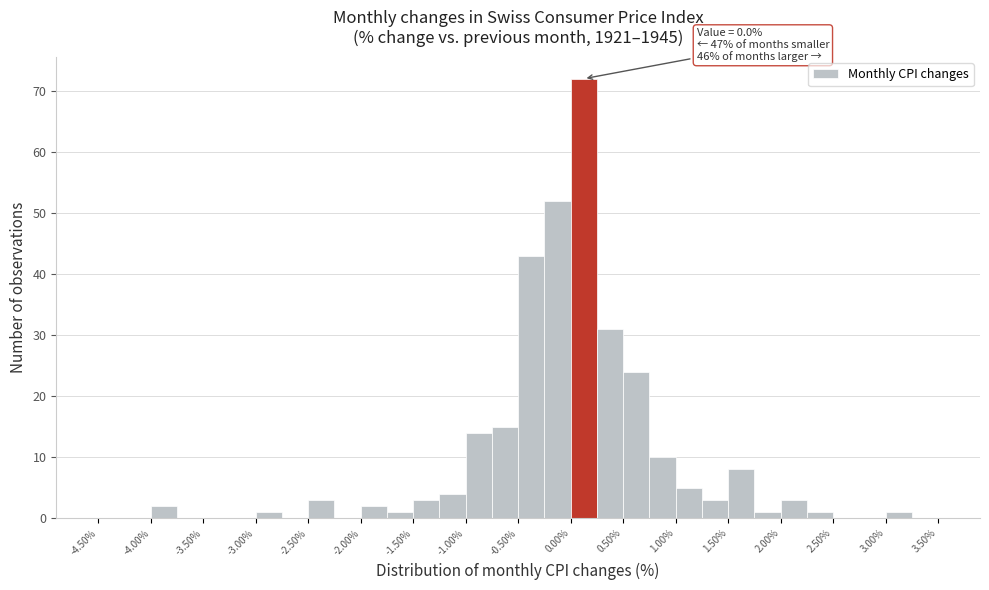

Which range on the x-axis has the tallest bar?

0.00 to 0.25